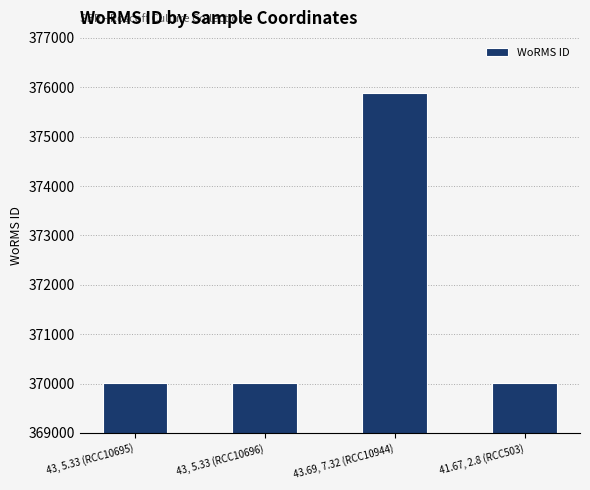

What is the sum of all values?

1485931